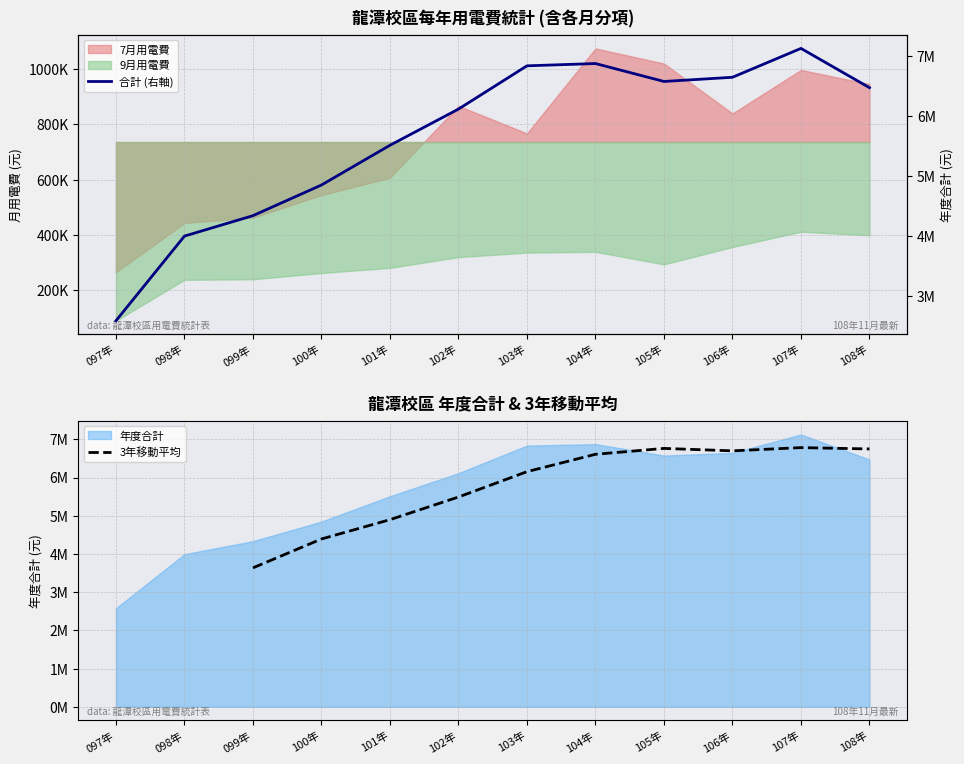

Rank the series by their average value, from highest to lowest.

3年移動平均, 合計 (右軸)